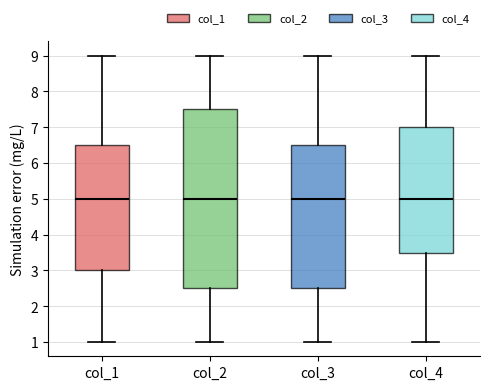

Where does the upper whisker of the box for col_4 end on the y-axis? The values are not printed on the chart, so give them approximately, as read against the axis.

9.0